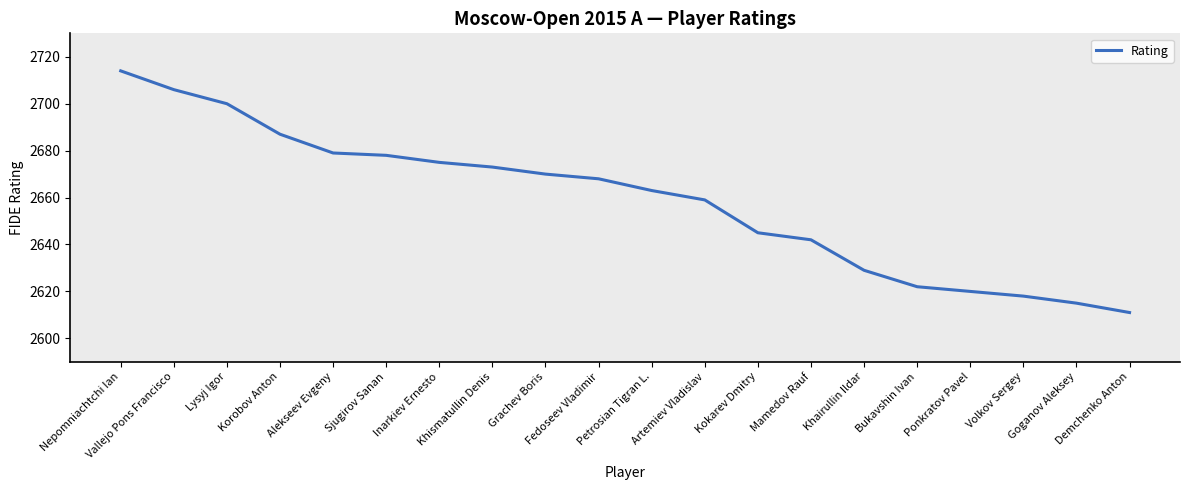

At which label does the data first exceed 2668?

Nepomniachtchi Ian